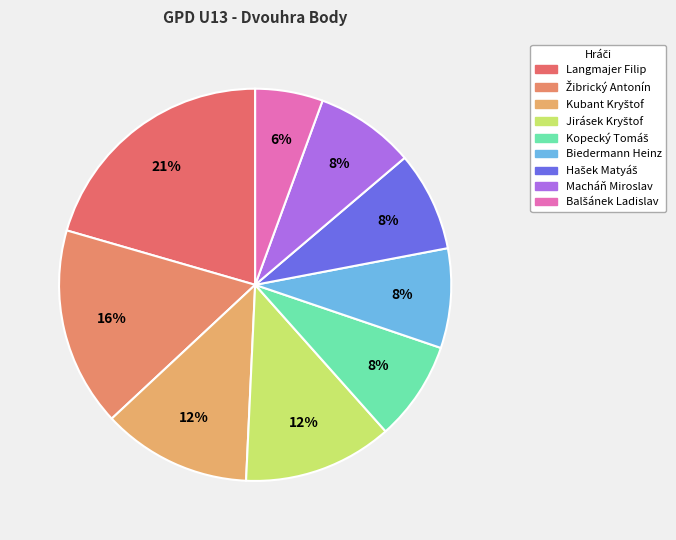

How many segments does this pie chart have?

9